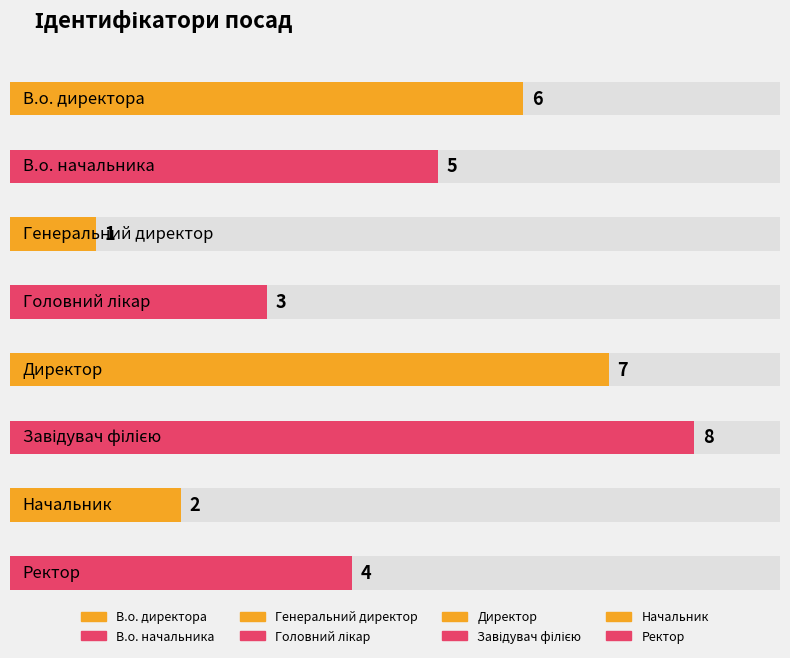

Rank the categories by value from highest to lowest.

Завідувач філією, Директор, В.о. директора, В.о. начальника, Ректор, Головний лікар, Начальник, Генеральний директор